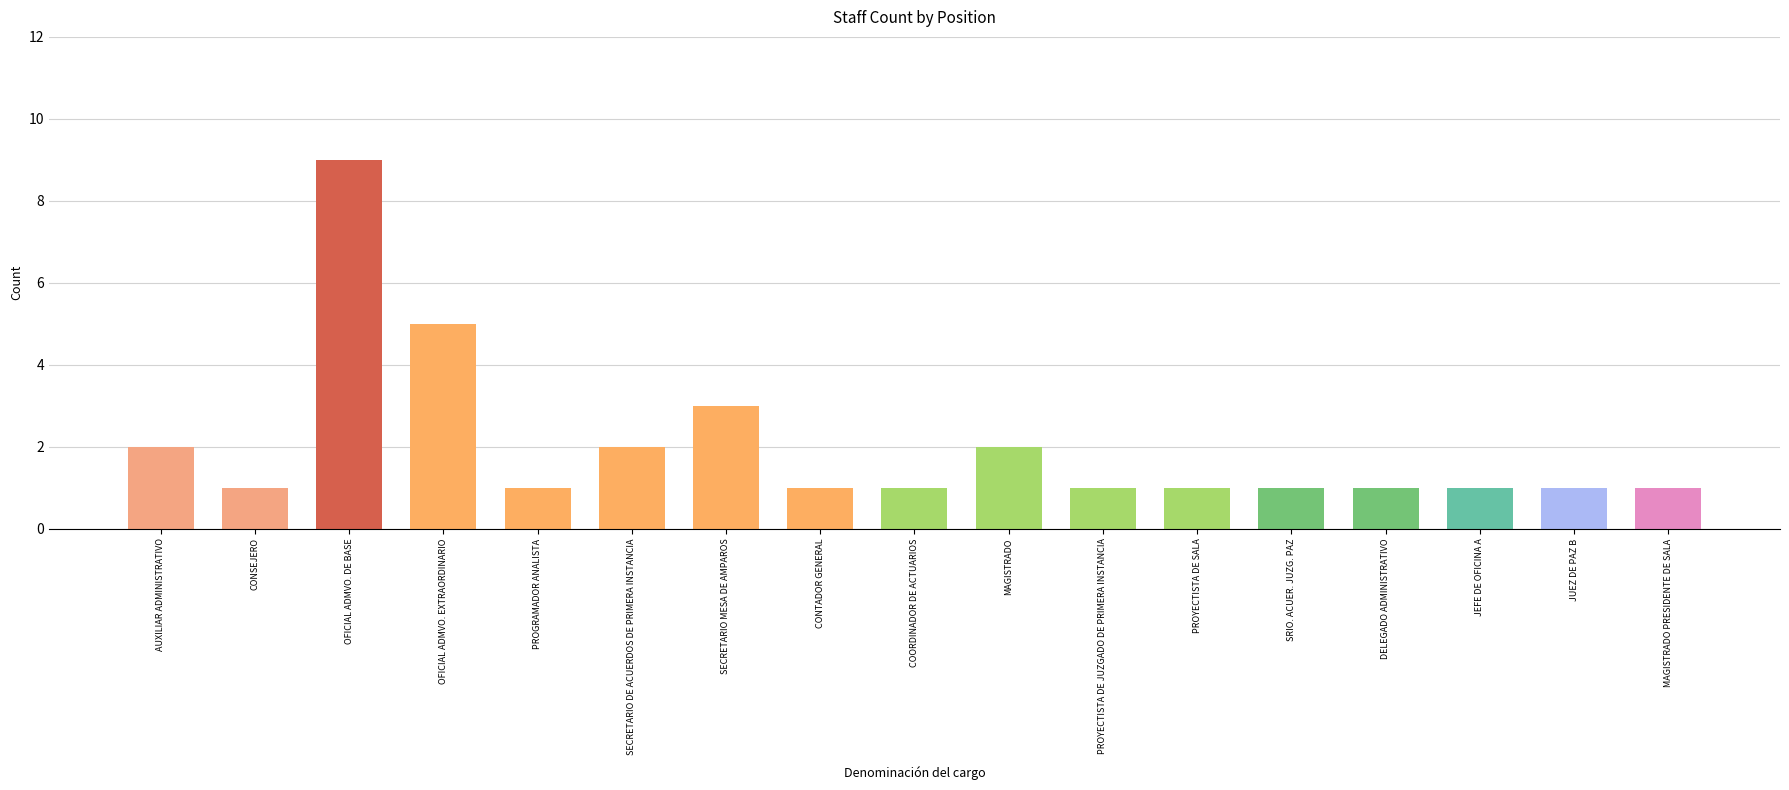

Does the chart contain stacked bars?

No